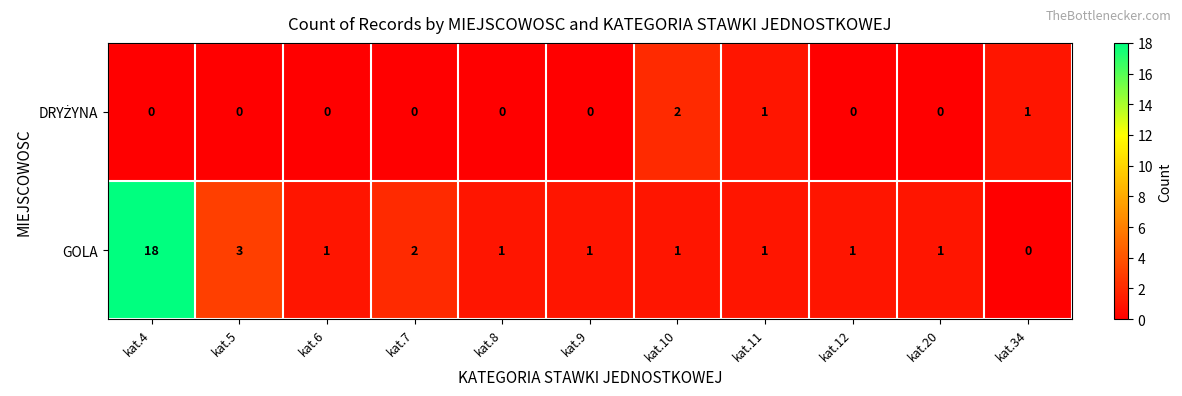

Which series has the largest total across all categories?

GOLA